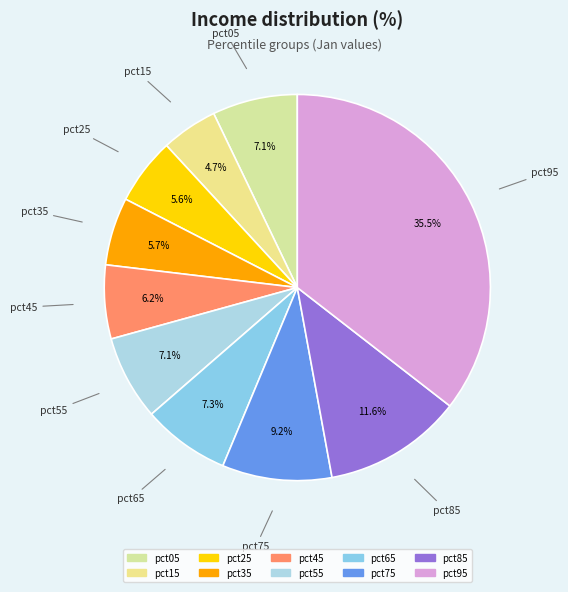

Which has a higher value, pct15 or pct55?

pct55